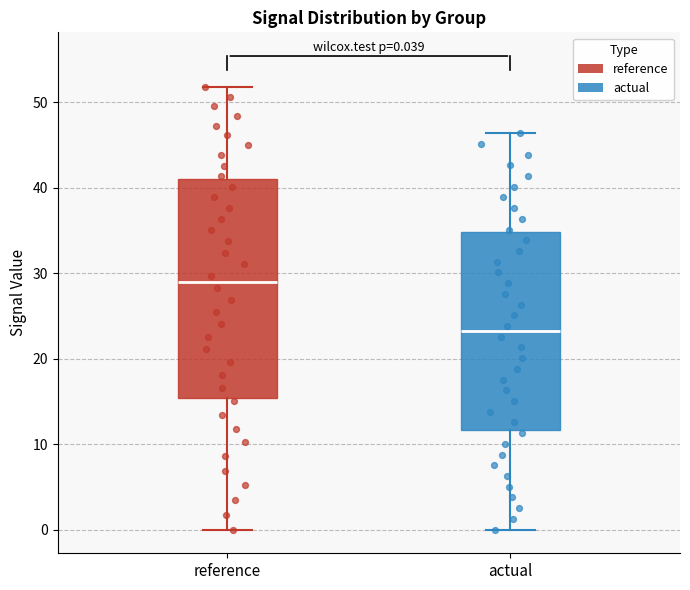

Comparing the boxes themselves (not the whiskers), which one is the tallest?

reference